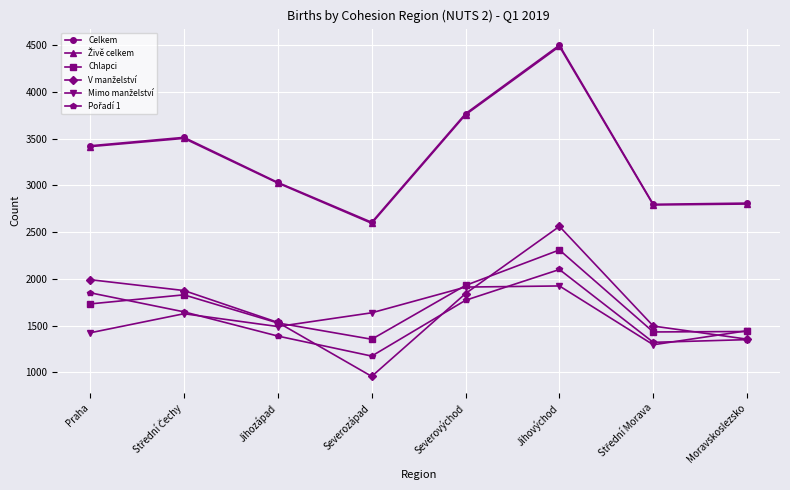

How many categories are shown in the chart?

8